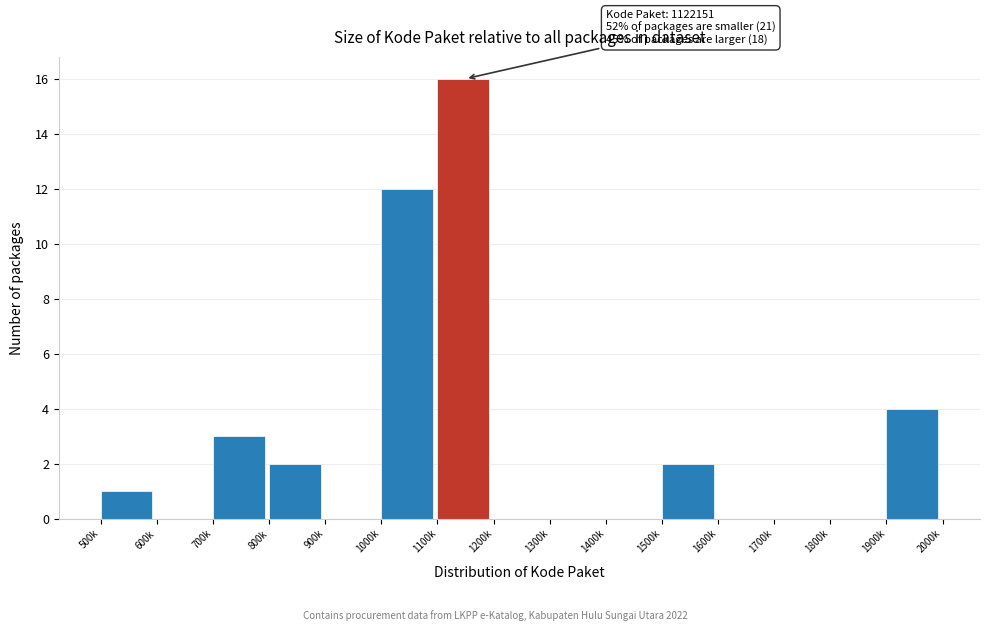

Reading left to right, transcribe all the data shown in this chart.

500k=1	600k=0	700k=3	800k=2	900k=0	1000k=12	1100k=16	1200k=0	1300k=0	1400k=0	1500k=2	1600k=0	1700k=0	1800k=0	1900k=4